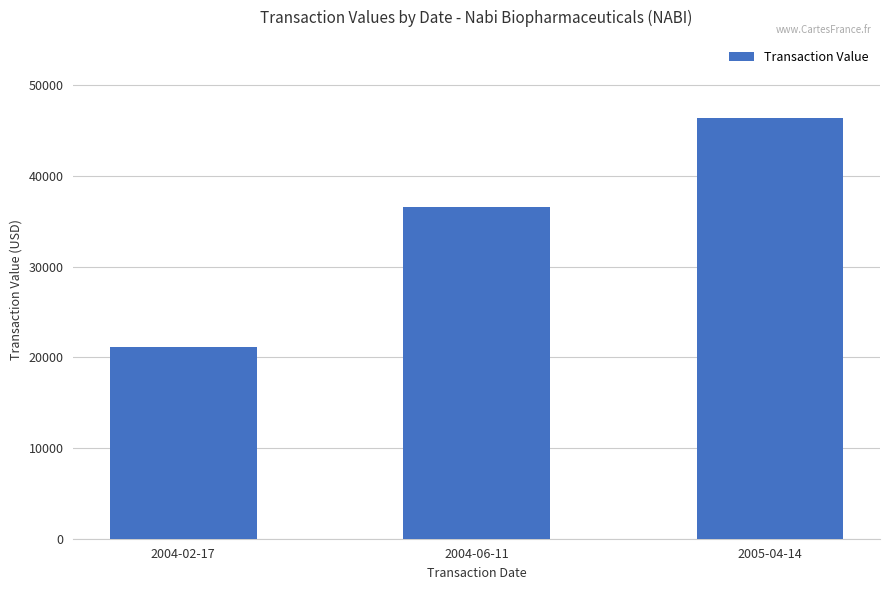

What value does the data have at 2005-04-14?

46425